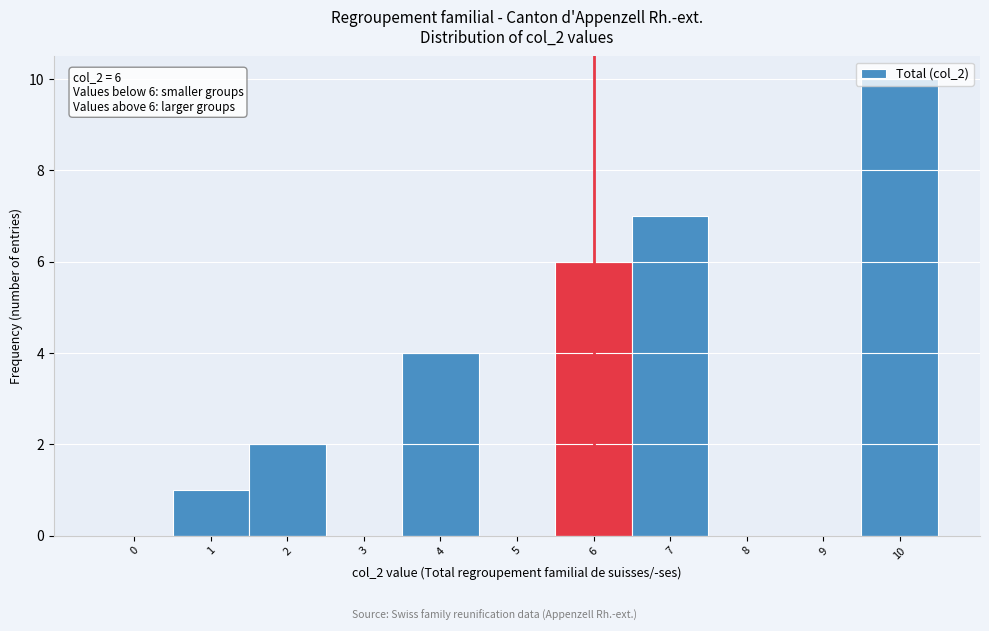

What is the change in value from 5 to 10?

+10